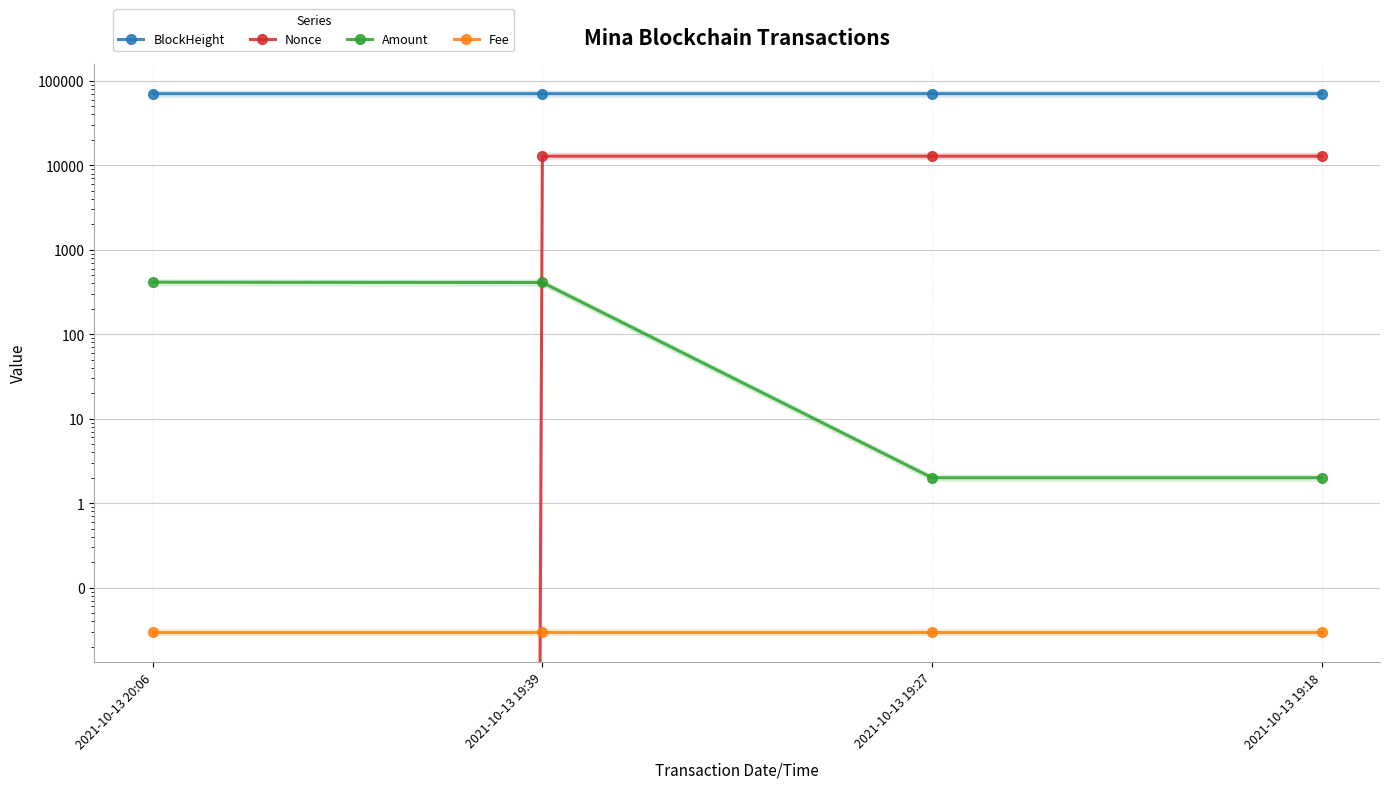

Which category has the highest value across all series?

2021-10-13 20:06